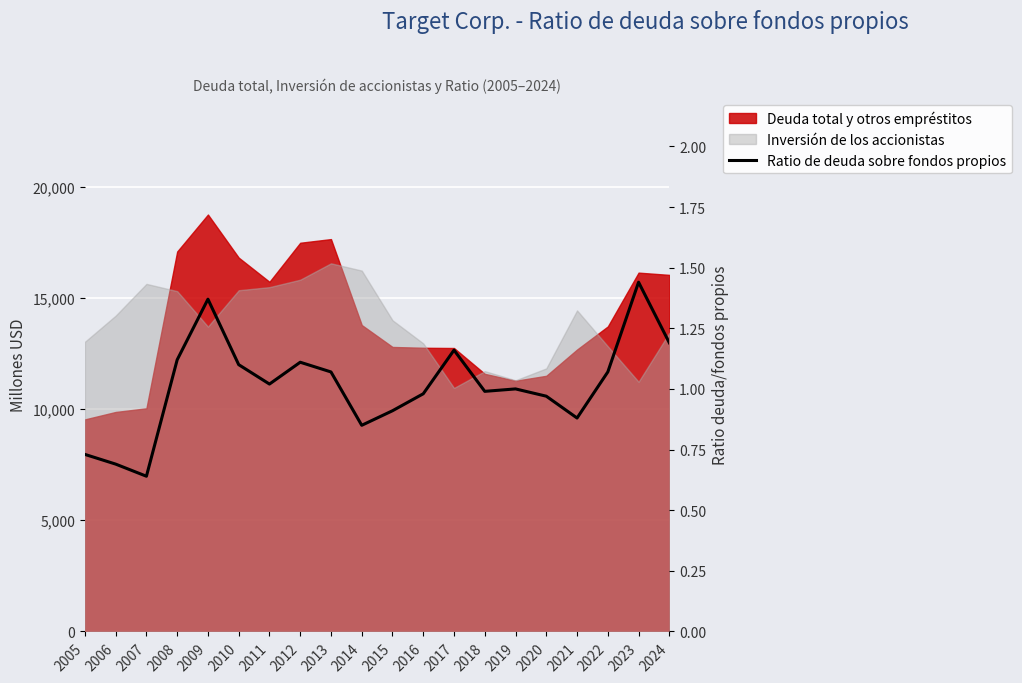

How many categories are shown in the chart?

20